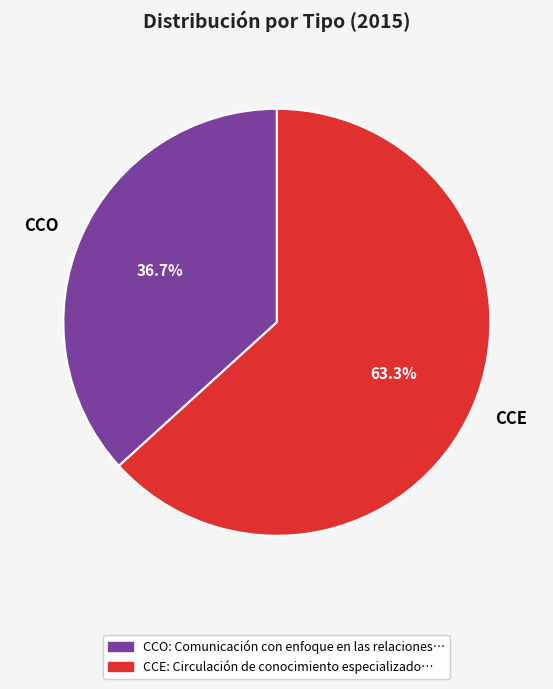

Which slice is the largest?

CCE